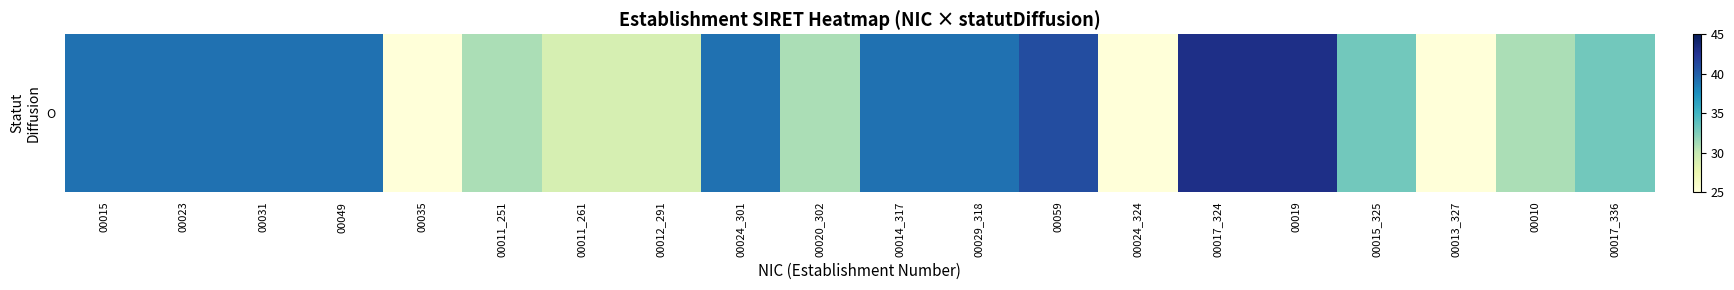

Reading right to left, transcribe all the data shown in this chart.

00017_336=33.0	00010=31.0	00013_327=25.0	00015_325=33.0	00019=43.0	00017_324=43.0	00024_324=25.0	00059=41.0	00029_318=39.0	00014_317=39.0	00020_302=31.0	00024_301=39.0	00012_291=29.0	00011_261=29.0	00011_251=31.0	00035=25.0	00049=39.0	00031=39.0	00023=39.0	00015=39.0